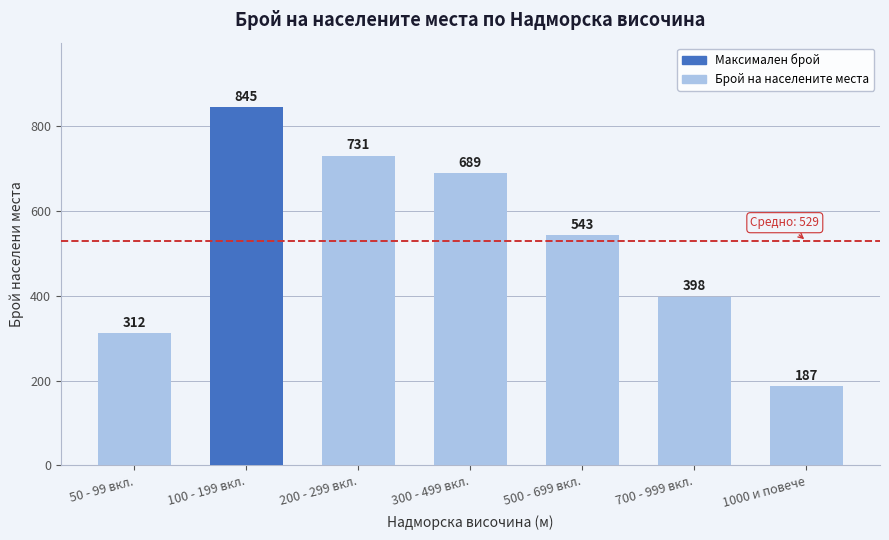

Reading left to right, transcribe all the data shown in this chart.

50 - 99 вкл.=312	100 - 199 вкл.=845	200 - 299 вкл.=731	300 - 499 вкл.=689	500 - 699 вкл.=543	700 - 999 вкл.=398	1000 и повече=187